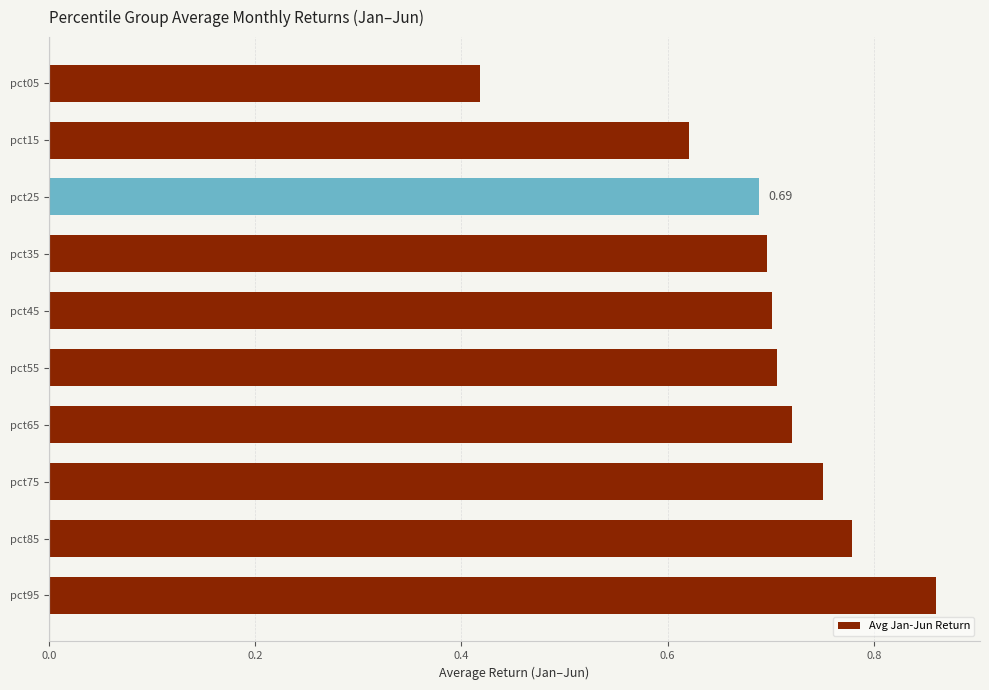

What is the sum of all values?

6.9